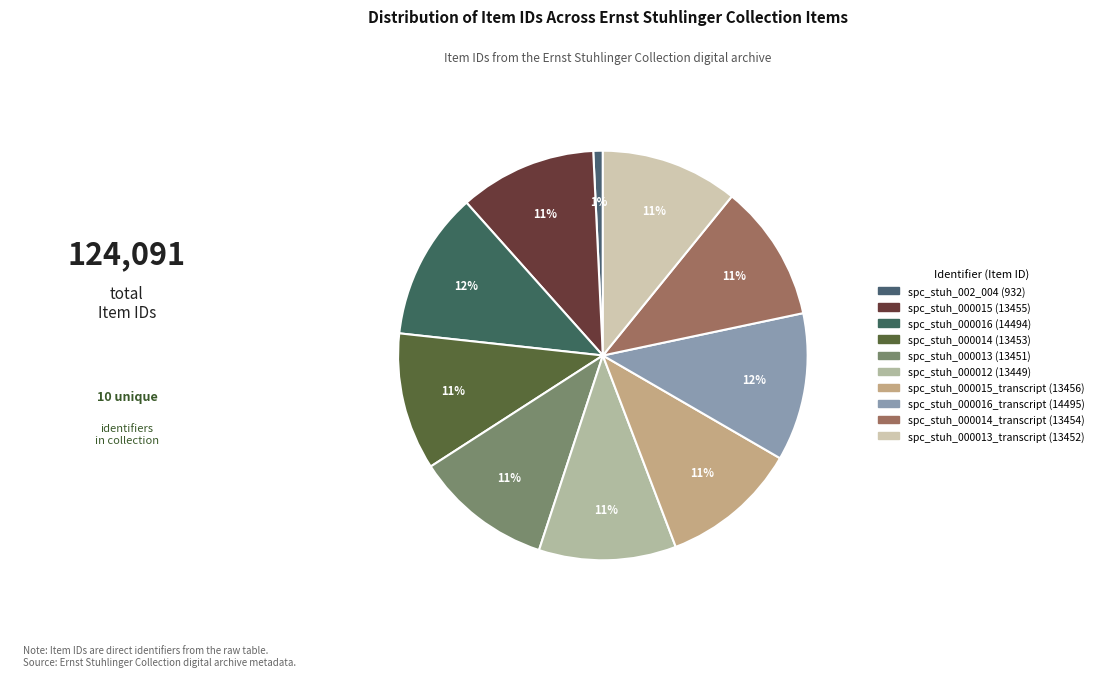

How many segments does this pie chart have?

10